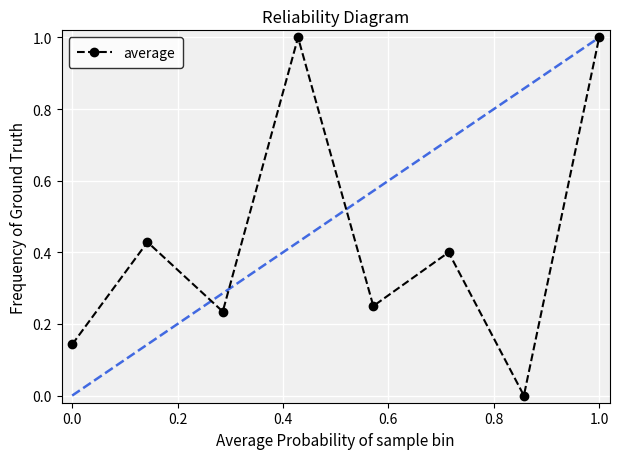

What is the sum of all values?

3.5